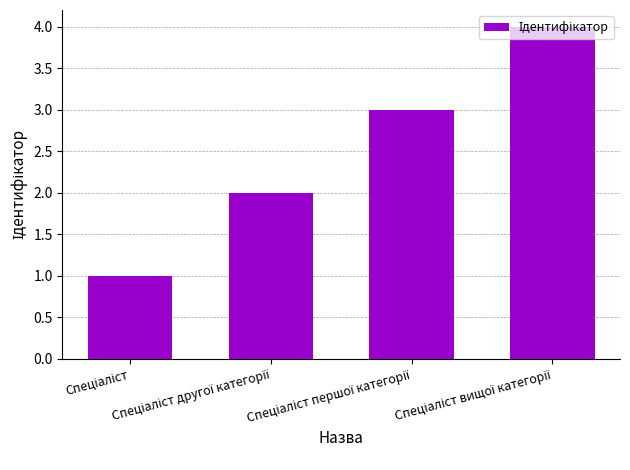

What is the greatest value displayed?

4